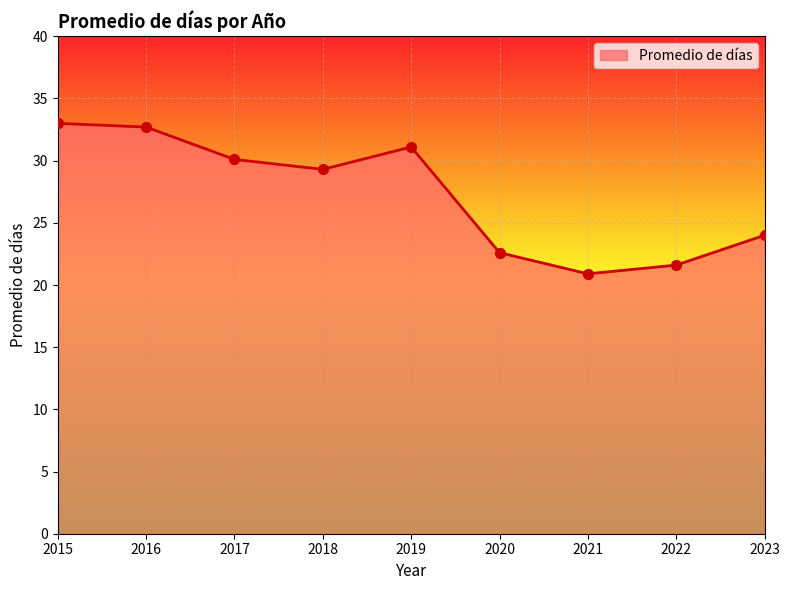

What is the change in value from 2018 to 2019?

+1.8